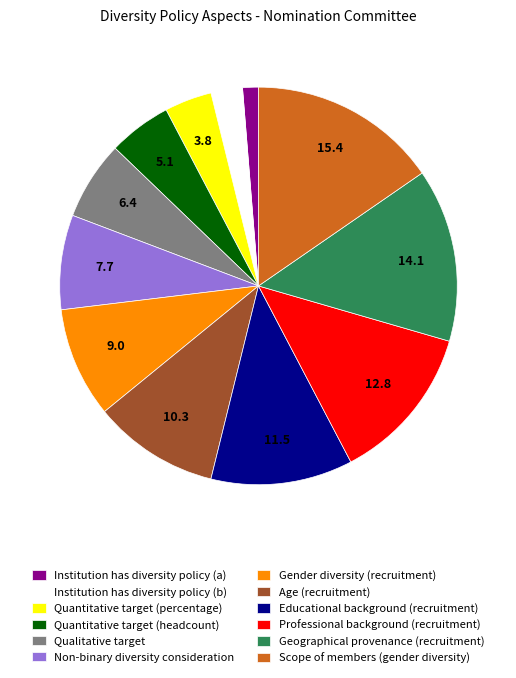

How many segments does this pie chart have?

12